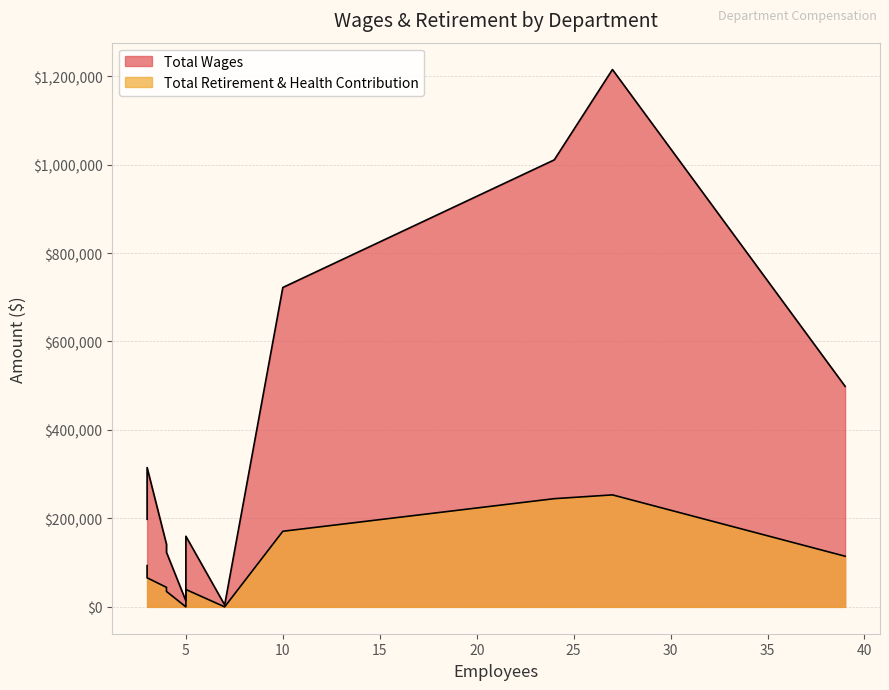

Which series has the largest total across all categories?

Total Wages